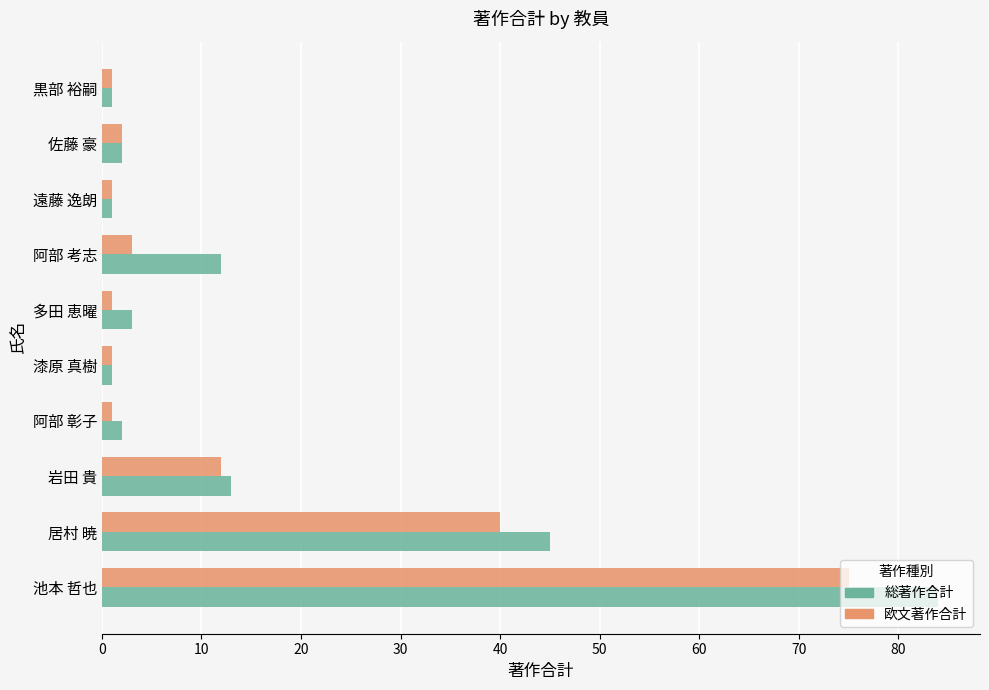

Which series has the widest spread of values?

総著作合計